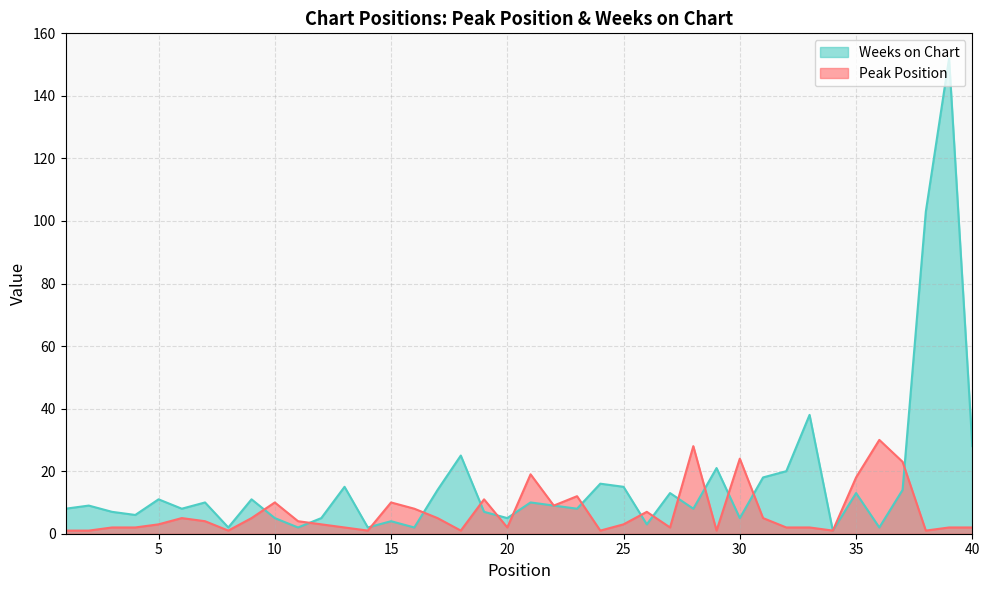

Where is Peak Position nearest to the value 15?

23